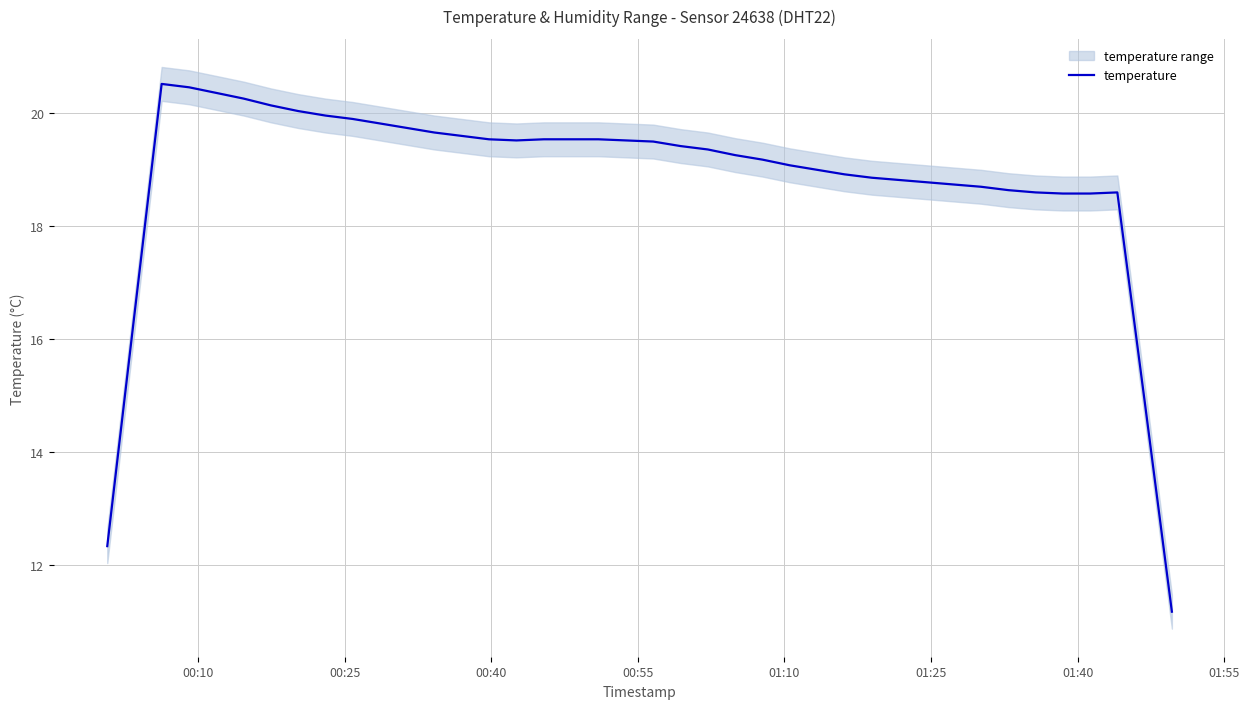

True or false: there are more than 0 points higher than both neighbors.

True